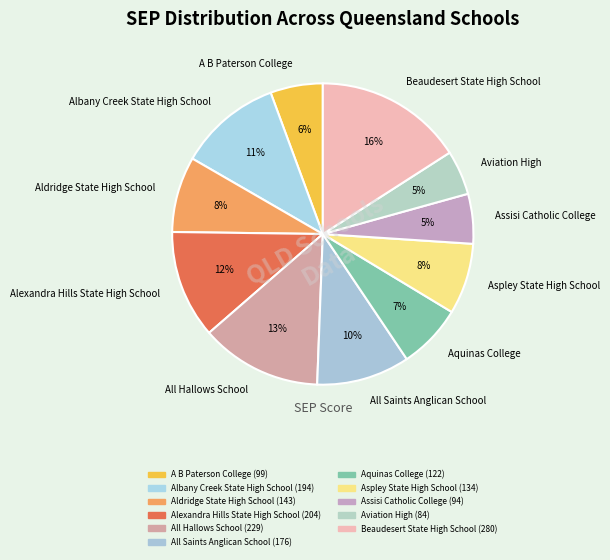

Count the number of slices in the pie.

11